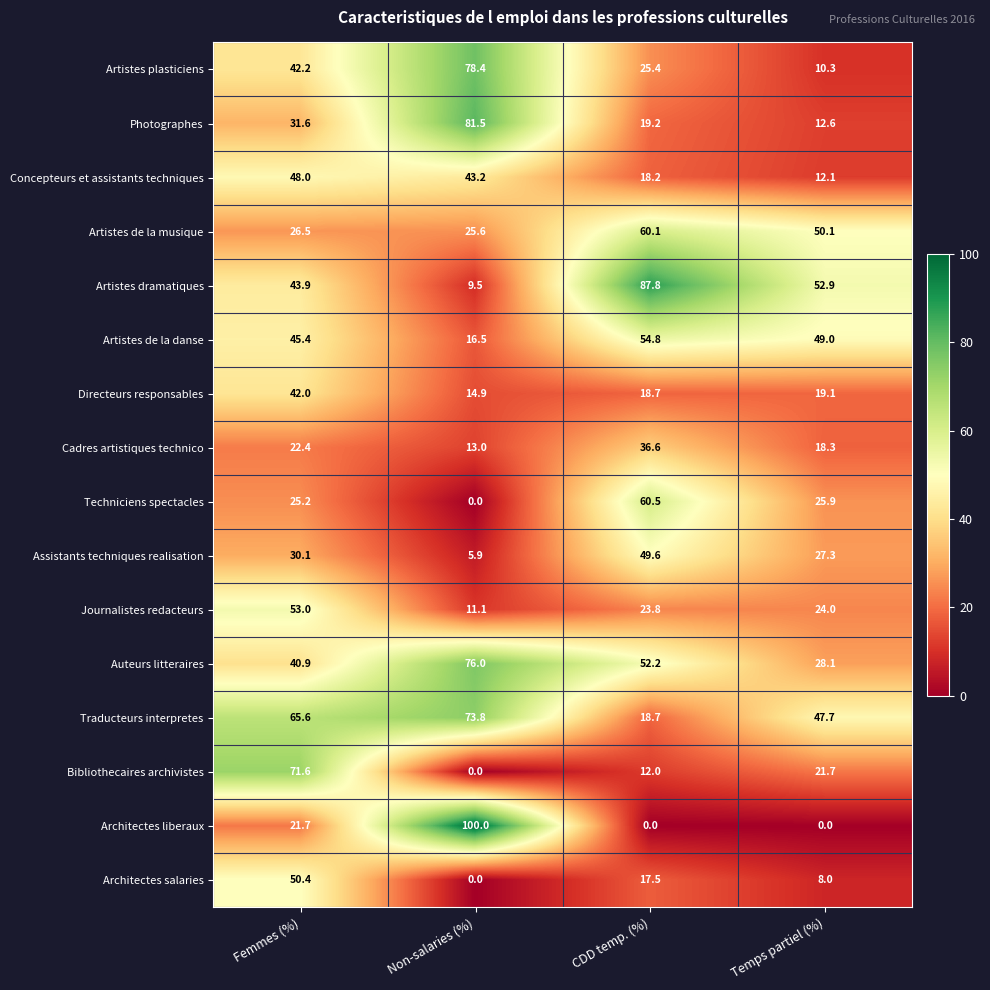

At how many categories does at least one series exceed 2?

4